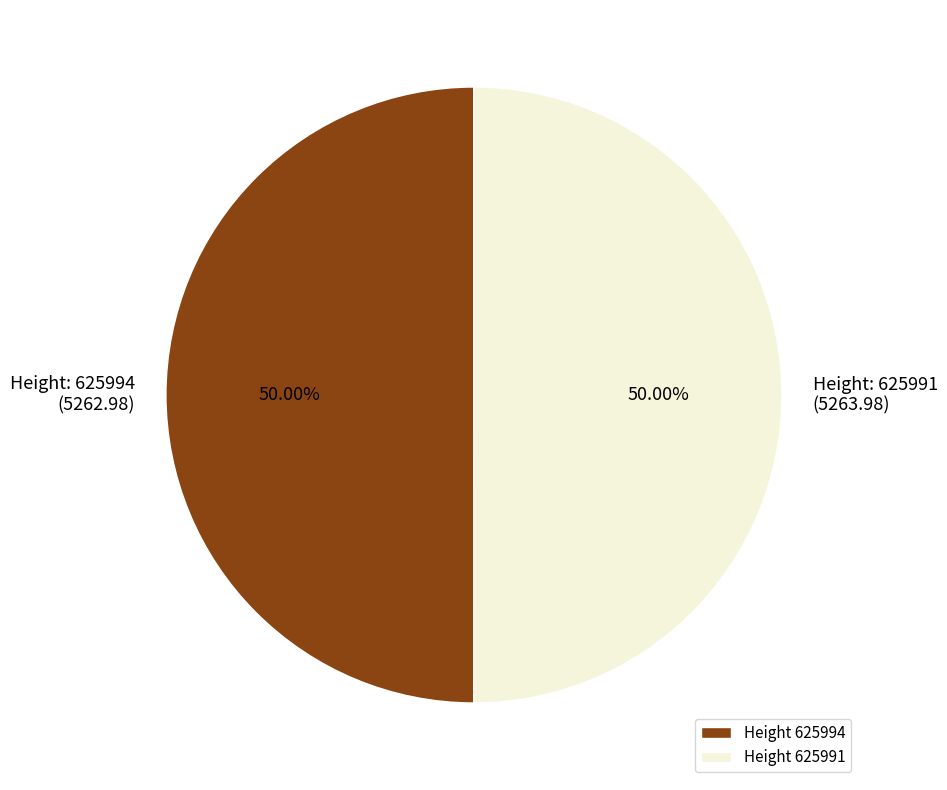

Approximately how many times larger is the value at Height 625991 compared to Height 625994?

1.0